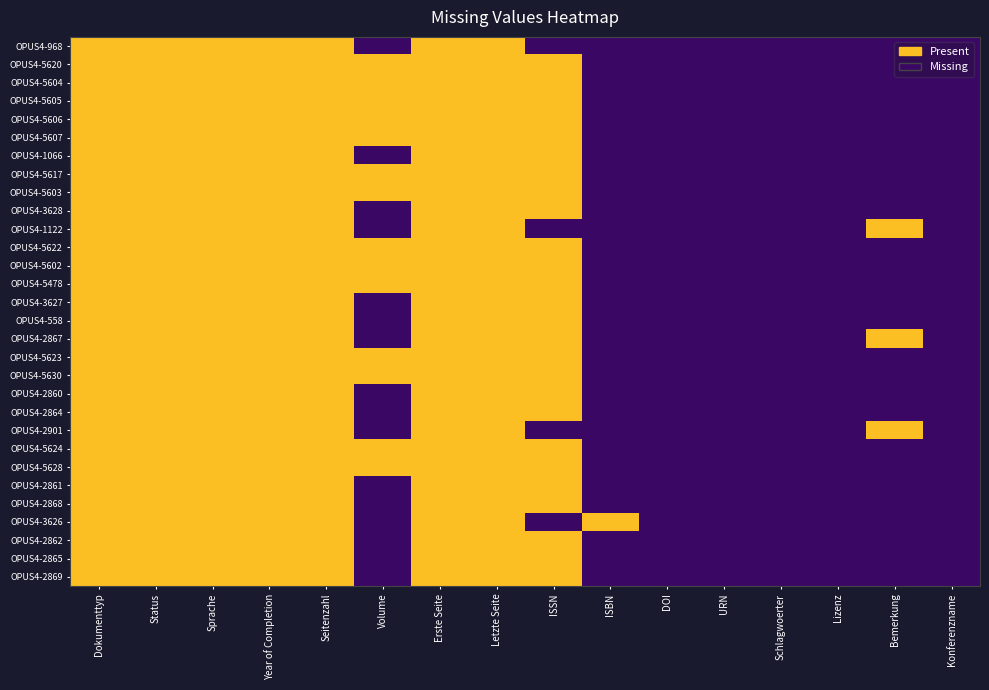

Count the number of data series in this chart.

30